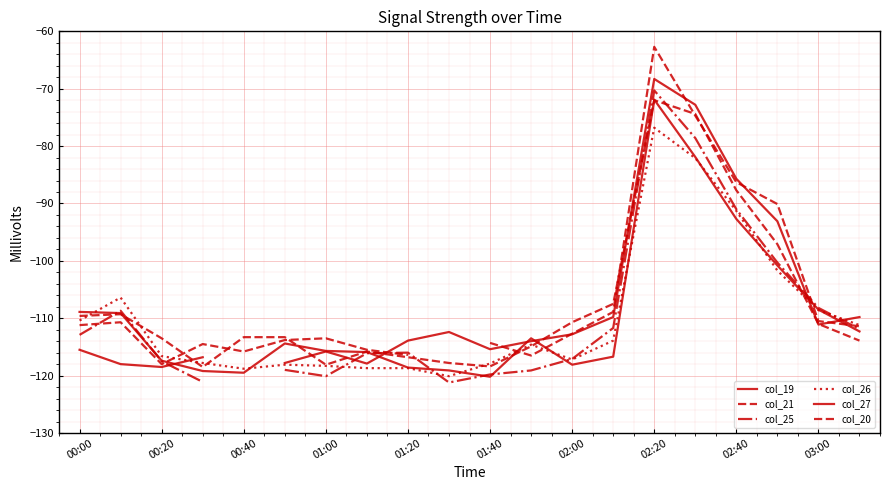

Rank the series by their maximum value, from lowest to highest.

col_26, col_21, col_27, col_25, col_19, col_20